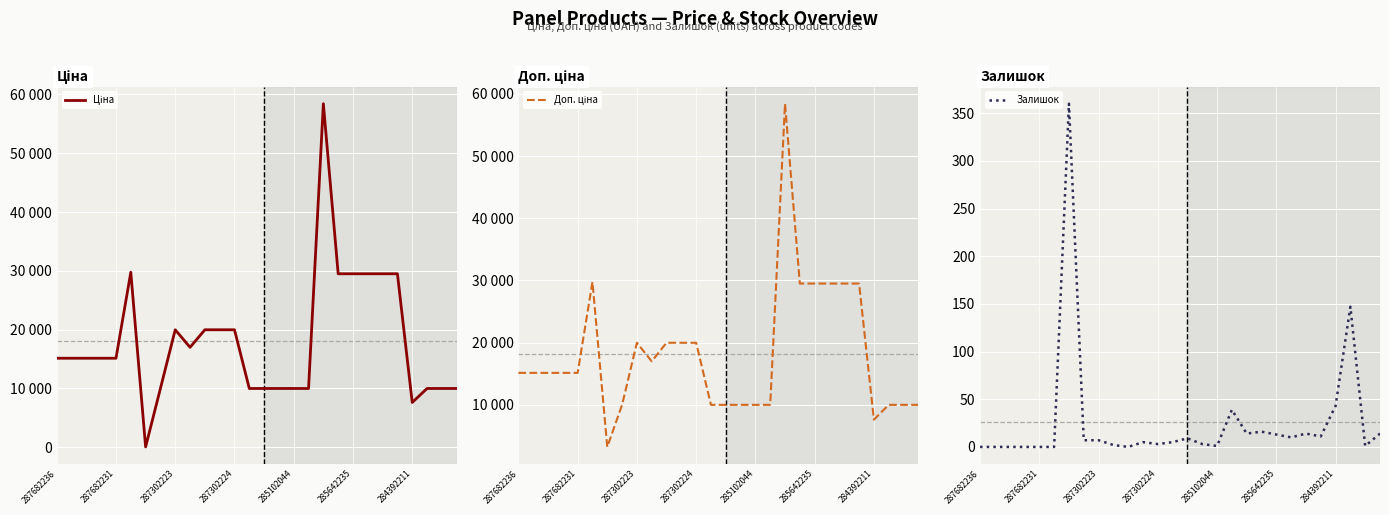

How many series are shown in this chart?

3